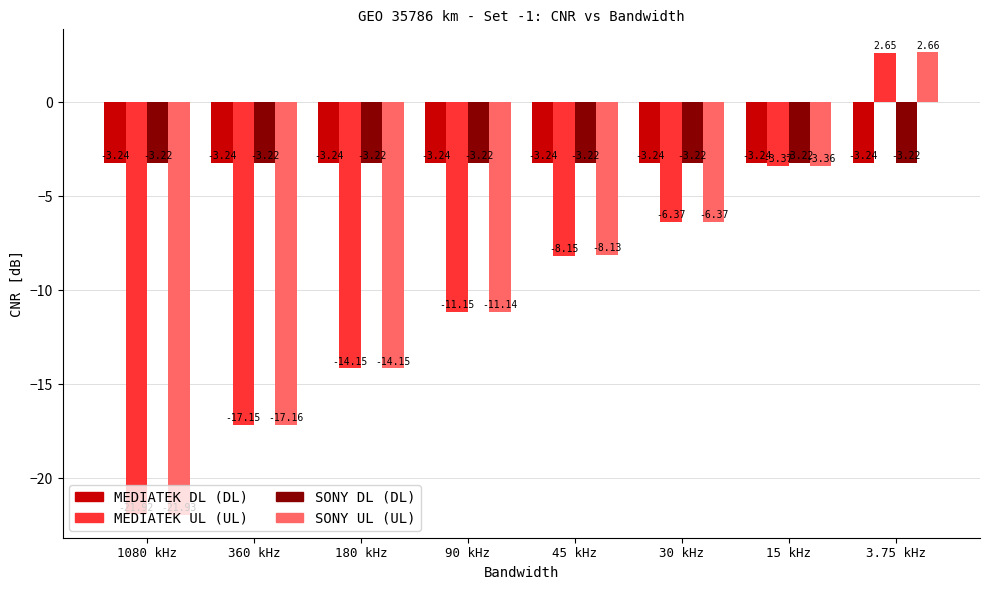

What position from the right is 45 kHz?

4